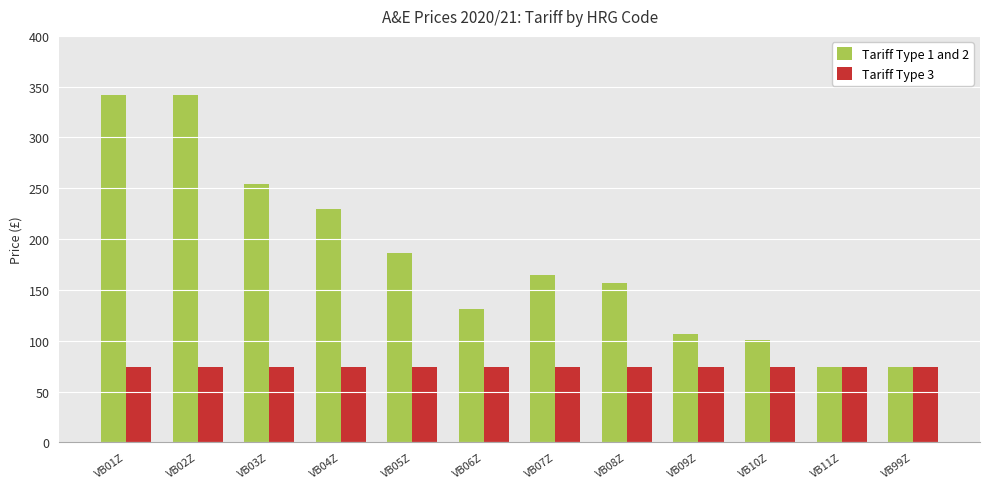

How many bars are there in each group?

2